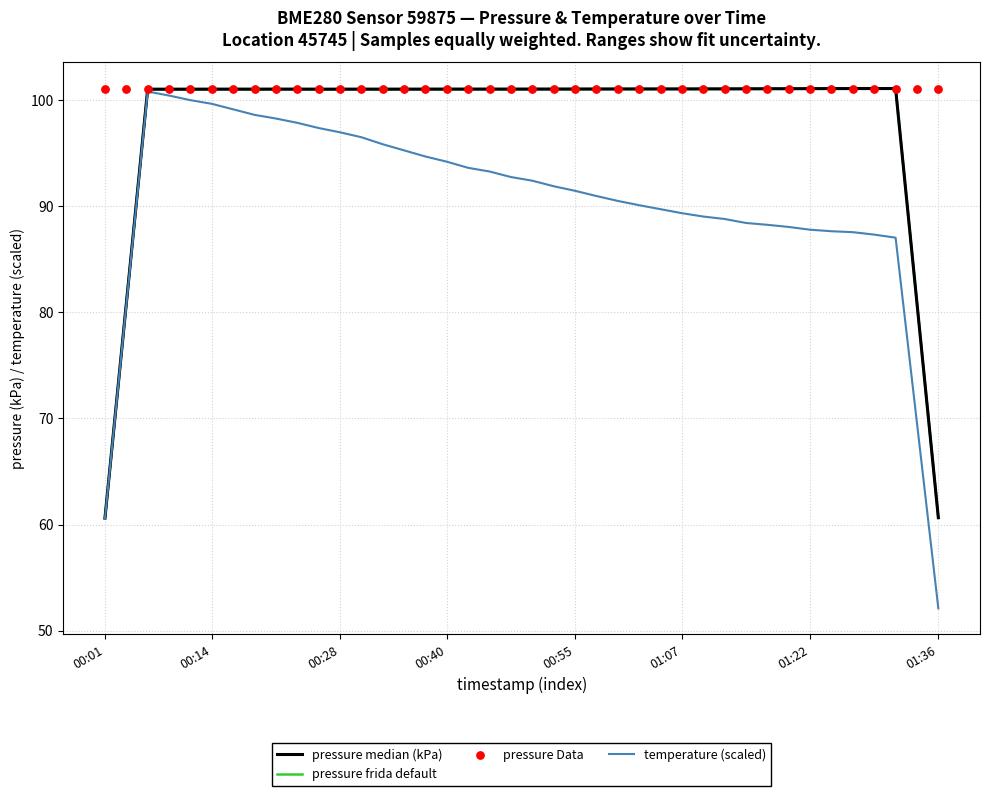

What is the lowest value of the temperature (scaled) series?

52.1